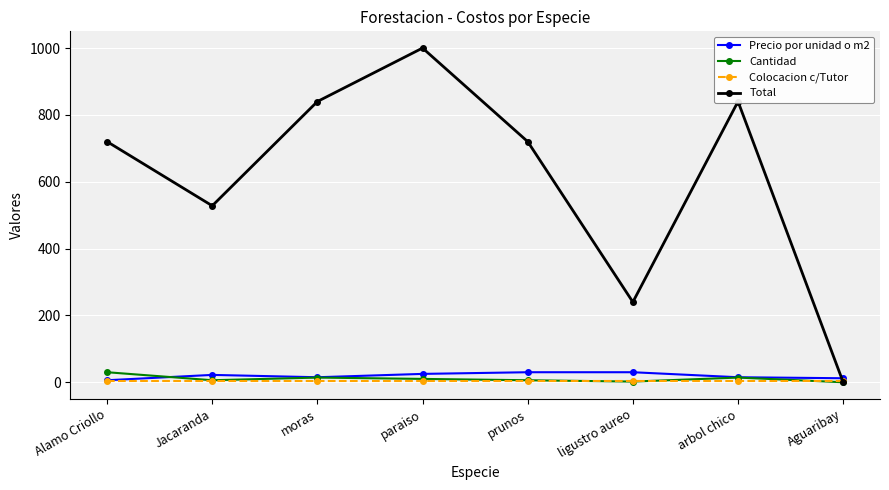

How many interior local valleys does the Total series have?

2